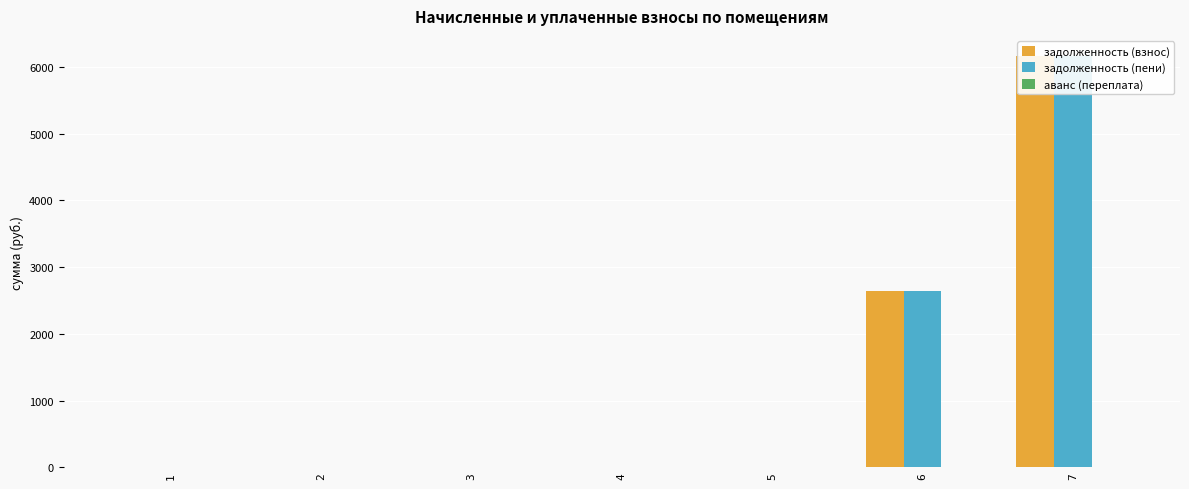

Count the number of categories in the chart.

7